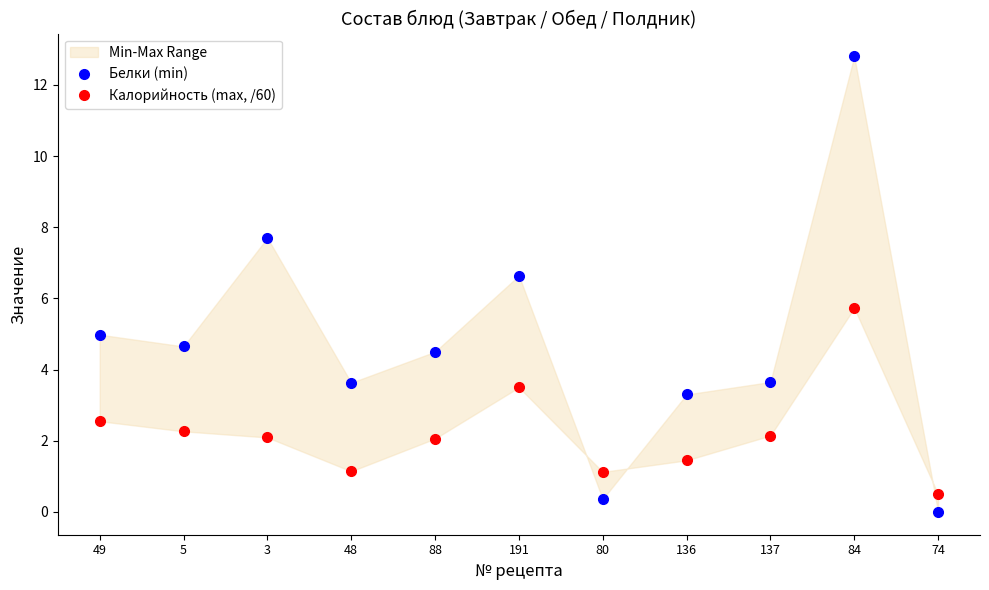

What is the greatest value displayed?

12.8